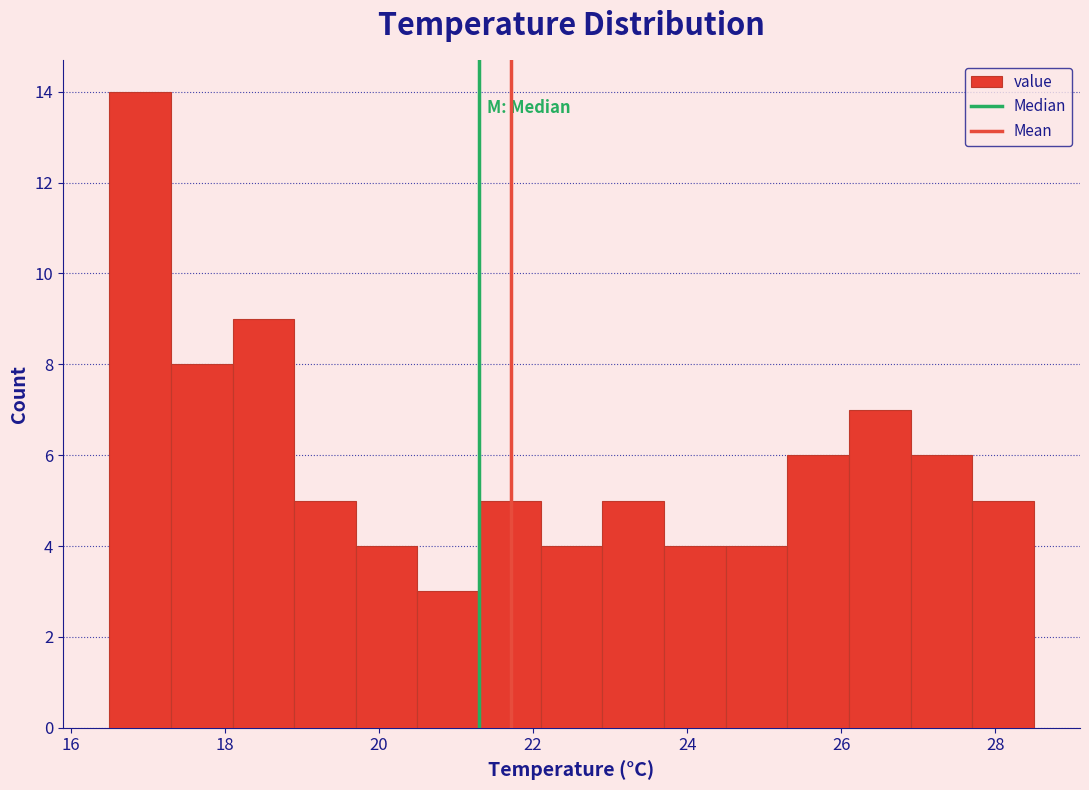

How tall is the bar that spans 24.5 to 25.3 on the x-axis? Neither the bar edges nor the heights are printed on the chart, so give them approximately, as read against the axes.

4